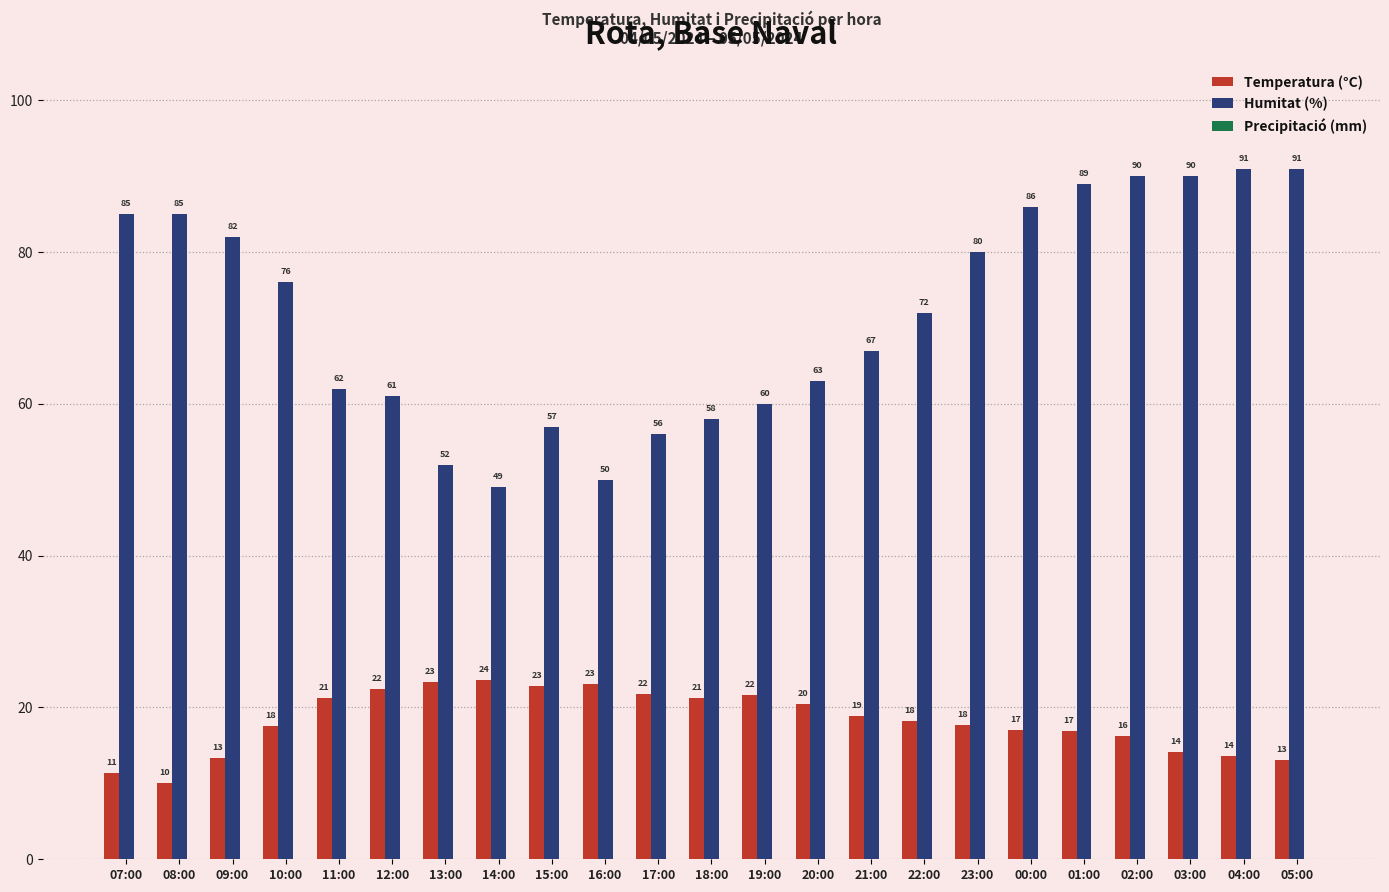

At 03:00, list the series in order from smallest to largest.

Temperatura (°C), Humitat (%)